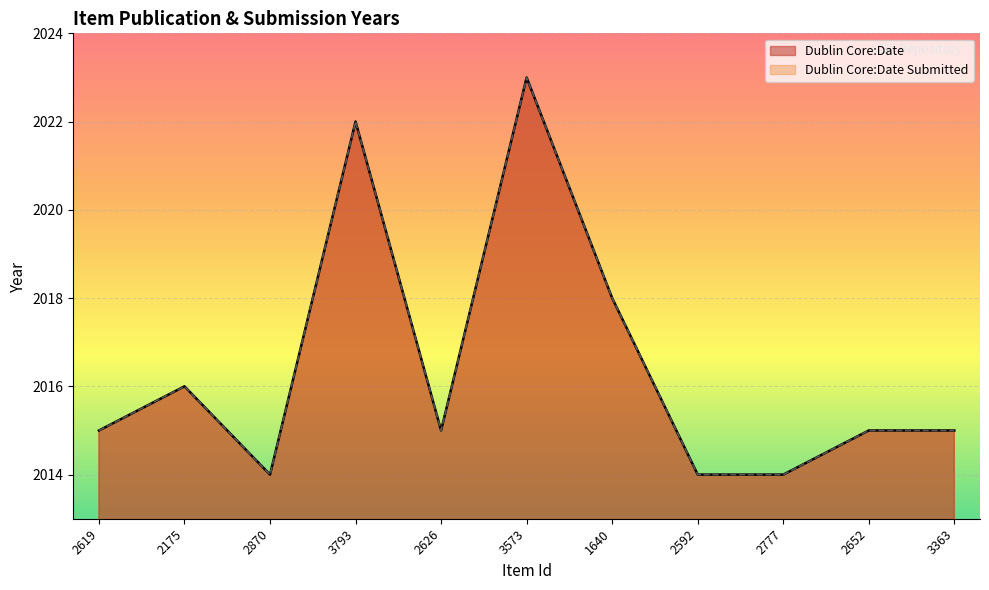

What is the sum of the Dublin Core:Date values at 2592 and 3573?

4037